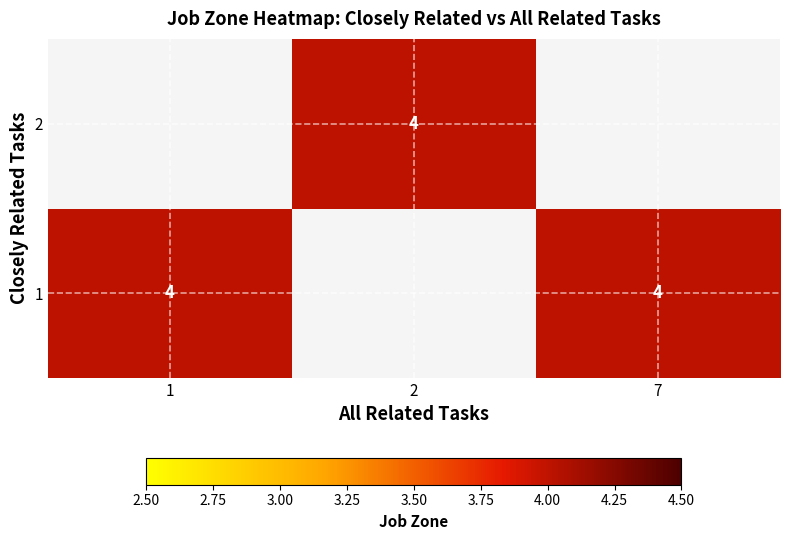

True or false: Online Merchants has a value of 7 at zone.

False